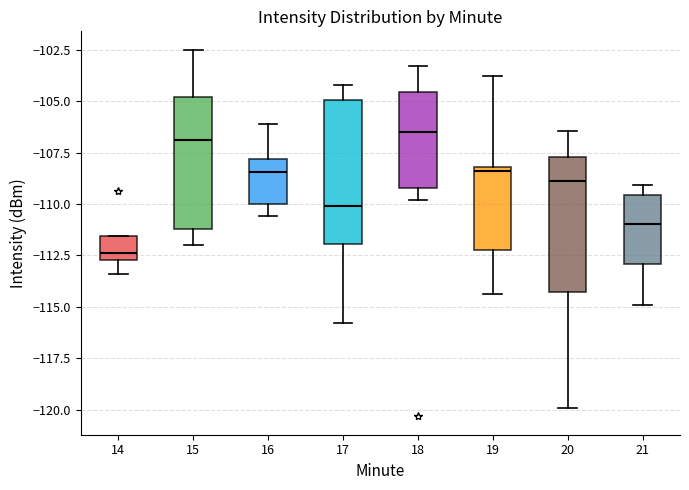

Where does the lower whisker of the box at x = 16 end on the y-axis? The values are not printed on the chart, so give them approximately, as read against the axis.

-110.5